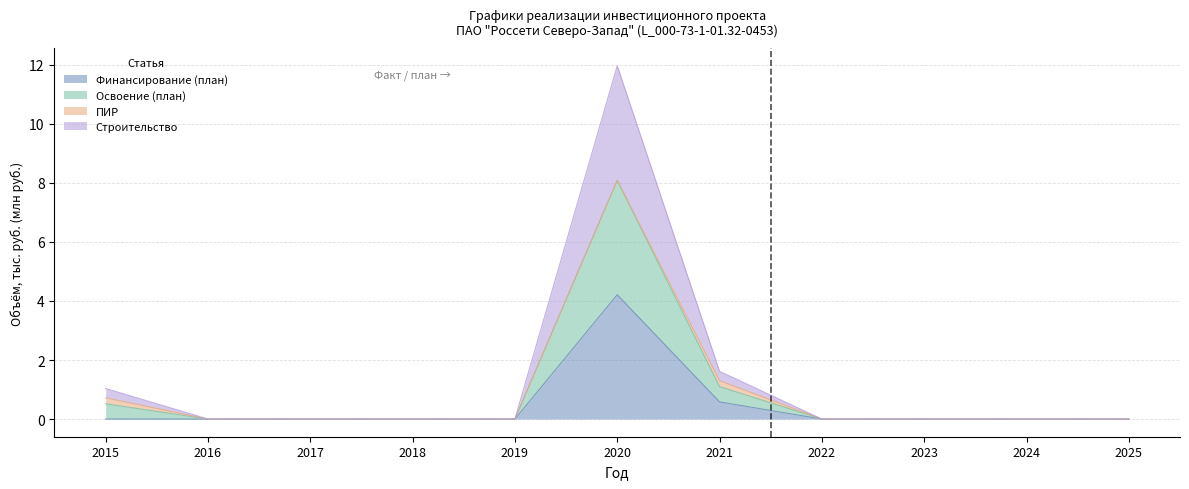

True or false: Освоение (план) and Строительство cross at least once.

False